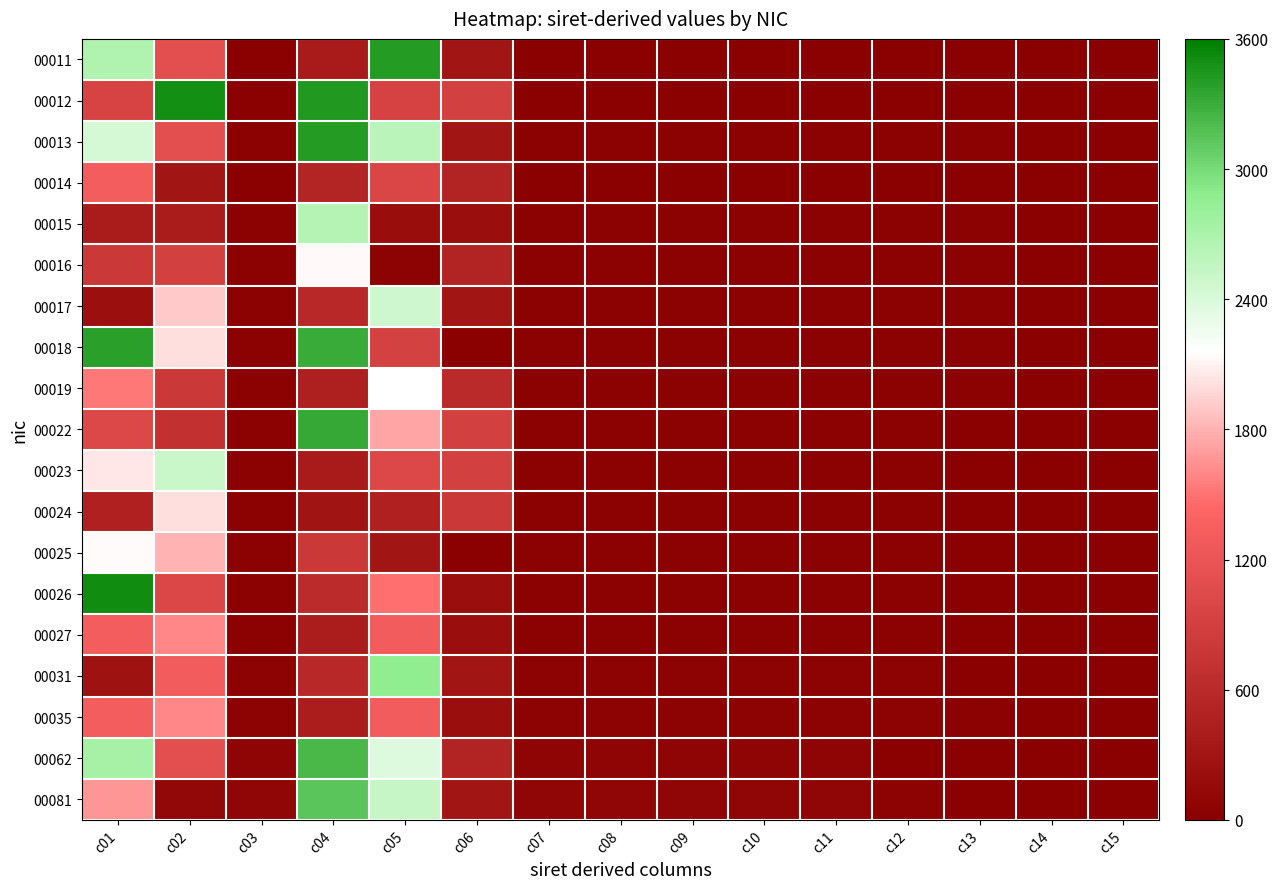

Reading left to right, what are all the values shown in this chart?

00011: c01=2670	c02=1100	c03=11	c04=386	c05=3408	c06=300	c07=11	c08=11	c09=11	c10=11	c11=11	c12=11	c13=11	c14=1	c15=1
00012: c01=945	c02=3500	c03=12	c04=3429	c05=935	c06=900	c07=12	c08=12	c09=12	c10=12	c11=12	c12=12	c13=12	c14=2	c15=2
00013: c01=2425	c02=1100	c03=18	c04=3408	c05=2598	c06=300	c07=18	c08=18	c09=18	c10=18	c11=18	c12=18	c13=18	c14=8	c15=3
00014: c01=1309	c02=300	c03=14	c04=517	c05=997	c06=500	c07=14	c08=14	c09=14	c10=14	c11=14	c12=14	c13=14	c14=4	c15=4
00015: c01=401	c02=400	c03=15	c04=2632	c05=183	c06=200	c07=15	c08=15	c09=15	c10=15	c11=15	c12=15	c13=15	c14=5	c15=0
00016: c01=800	c02=900	c03=16	c04=2132	c05=40	c06=500	c07=16	c08=16	c09=16	c10=16	c11=16	c12=16	c13=16	c14=6	c15=1
00017: c01=224	c02=1900	c03=17	c04=578	c05=2470	c06=300	c07=17	c08=17	c09=17	c10=17	c11=17	c12=17	c13=17	c14=7	c15=2
00018: c01=3381	c02=2000	c03=18	c04=3309	c05=920	c06=0	c07=18	c08=18	c09=18	c10=18	c11=18	c12=18	c13=18	c14=8	c15=3
00019: c01=1521	c02=800	c03=19	c04=447	c05=2165	c06=600	c07=19	c08=19	c09=19	c10=19	c11=19	c12=19	c13=19	c14=9	c15=4
00022: c01=1017	c02=700	c03=22	c04=3322	c05=1743	c06=900	c07=22	c08=22	c09=22	c10=22	c11=22	c12=22	c13=2	c14=2	c15=2
00023: c01=2046	c02=2500	c03=23	c04=380	c05=1016	c06=900	c07=23	c08=23	c09=23	c10=23	c11=23	c12=23	c13=3	c14=3	c15=3
00024: c01=476	c02=2000	c03=24	c04=292	c05=466	c06=800	c07=24	c08=24	c09=24	c10=24	c11=24	c12=24	c13=4	c14=4	c15=4
00025: c01=2139	c02=1800	c03=25	c04=813	c05=309	c06=0	c07=25	c08=25	c09=25	c10=25	c11=25	c12=25	c13=5	c14=5	c15=0
00026: c01=3514	c02=1000	c03=26	c04=611	c05=1480	c06=200	c07=26	c08=26	c09=26	c10=26	c11=26	c12=26	c13=6	c14=6	c15=1
00027: c01=1312	c02=1600	c03=27	c04=409	c05=1295	c06=200	c07=27	c08=27	c09=27	c10=27	c11=27	c12=27	c13=7	c14=7	c15=2
00031: c01=264	c02=1300	c03=31	c04=578	c05=2873	c06=300	c07=31	c08=31	c09=31	c10=31	c11=31	c12=31	c13=11	c14=1	c15=1
00035: c01=1312	c02=1600	c03=35	c04=409	c05=1295	c06=200	c07=35	c08=35	c09=35	c10=35	c11=35	c12=35	c13=15	c14=5	c15=0
00062: c01=2723	c02=1100	c03=62	c04=3231	c05=2369	c06=500	c07=62	c08=62	c09=62	c10=62	c11=62	c12=12	c13=2	c14=2	c15=2
00081: c01=1661	c02=100	c03=81	c04=3148	c05=2525	c06=300	c07=81	c08=81	c09=81	c10=81	c11=81	c12=31	c13=1	c14=1	c15=1